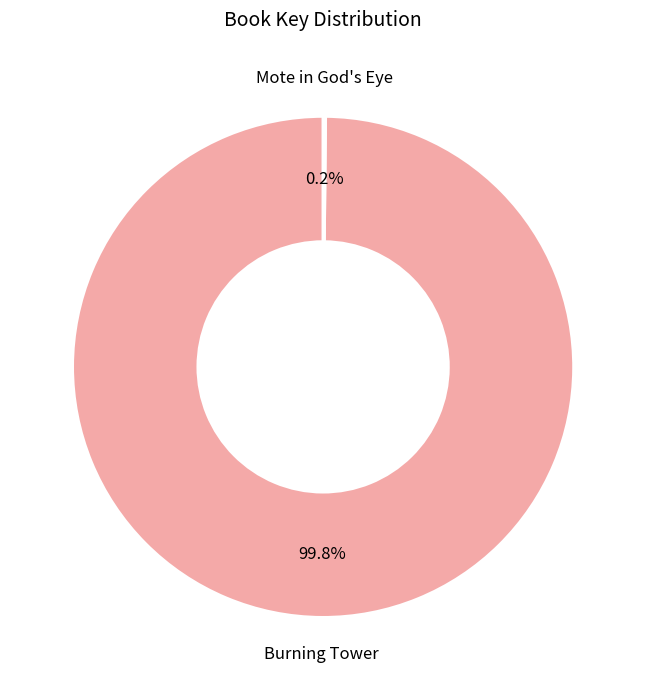

What portion of the pie excludes Burning Tower?

0.2%